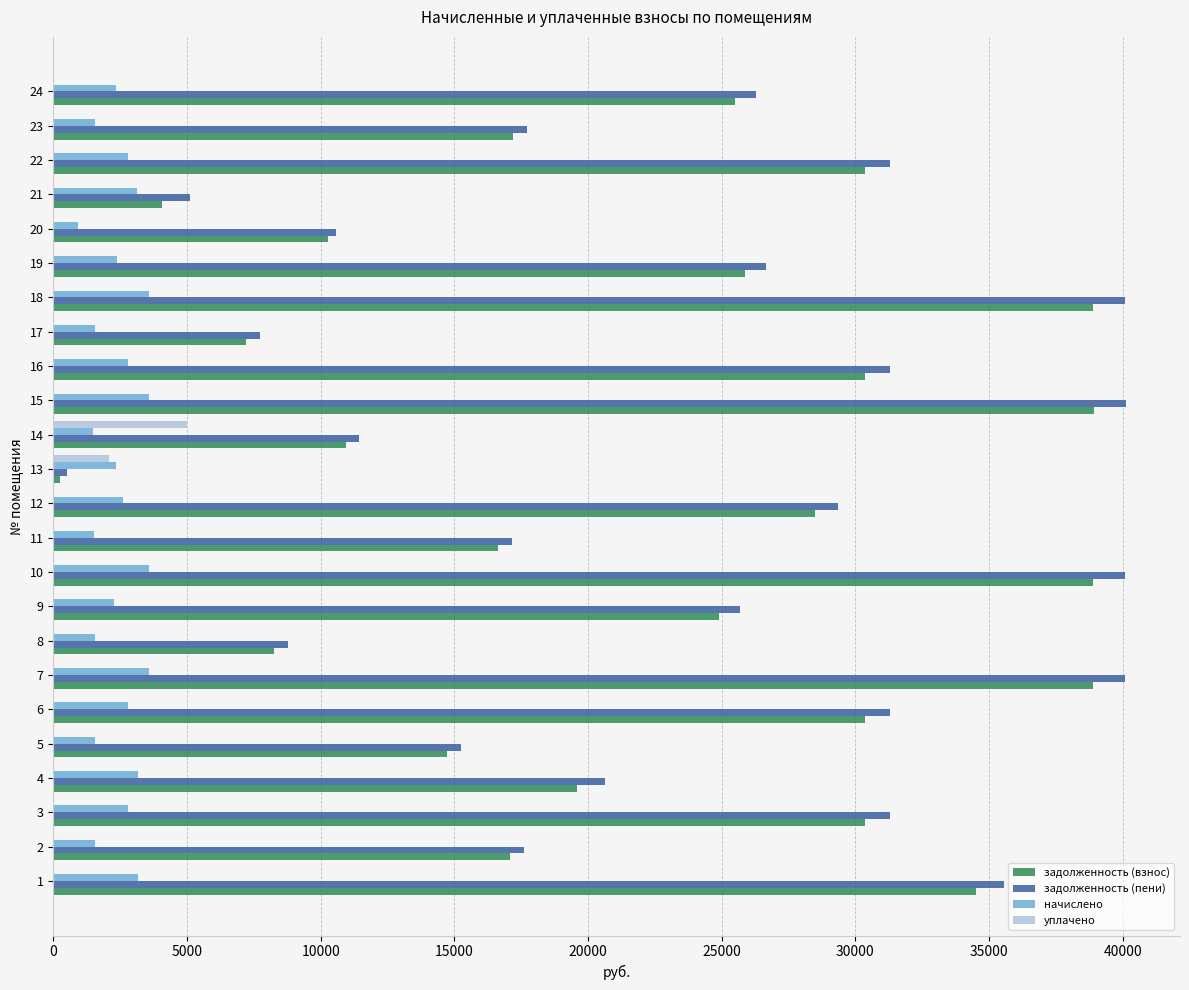

Is the value of уплачено at 3 greater than the value of начислено at 5?

No